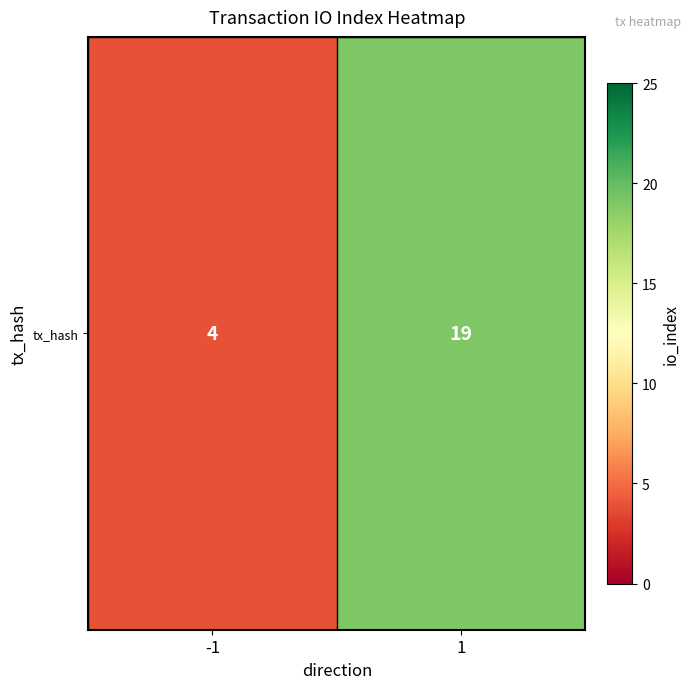

What is the average value?

12